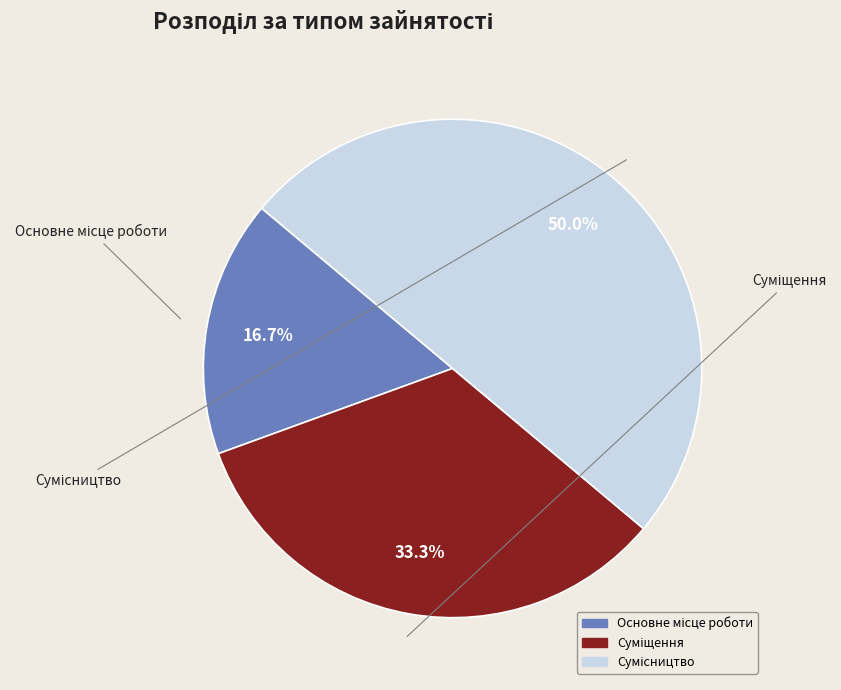

The Сумісництво slice represents 41% of the pie. True or false?

False